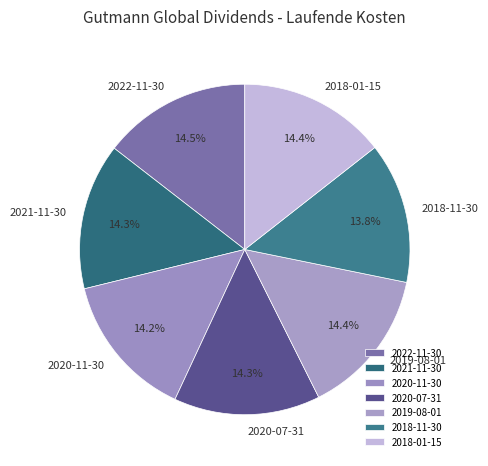

Is there a majority slice in this chart?

No